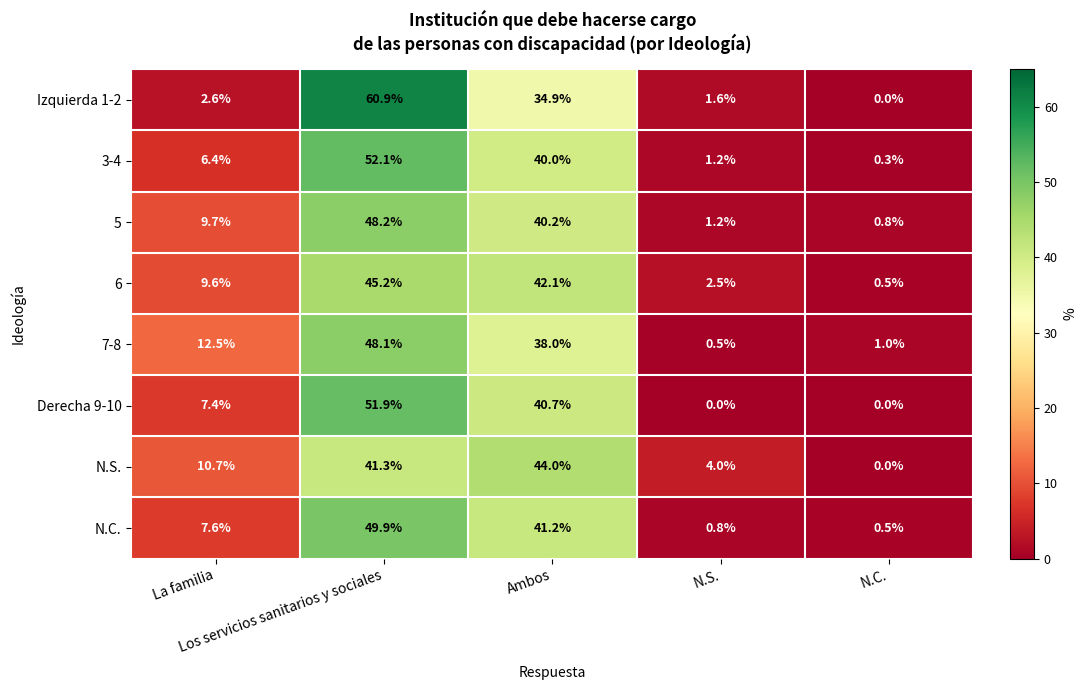

What is the average value of the Izquierda 1-2 series?

20.0